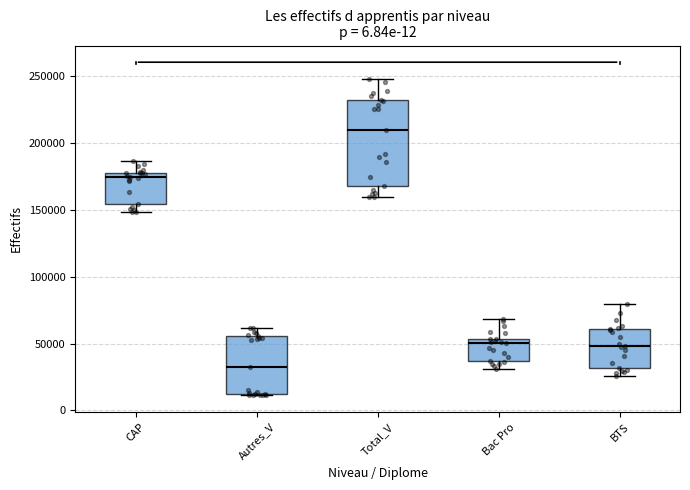

Which box is the tallest, from its lower edge to its upper edge?

Total_V